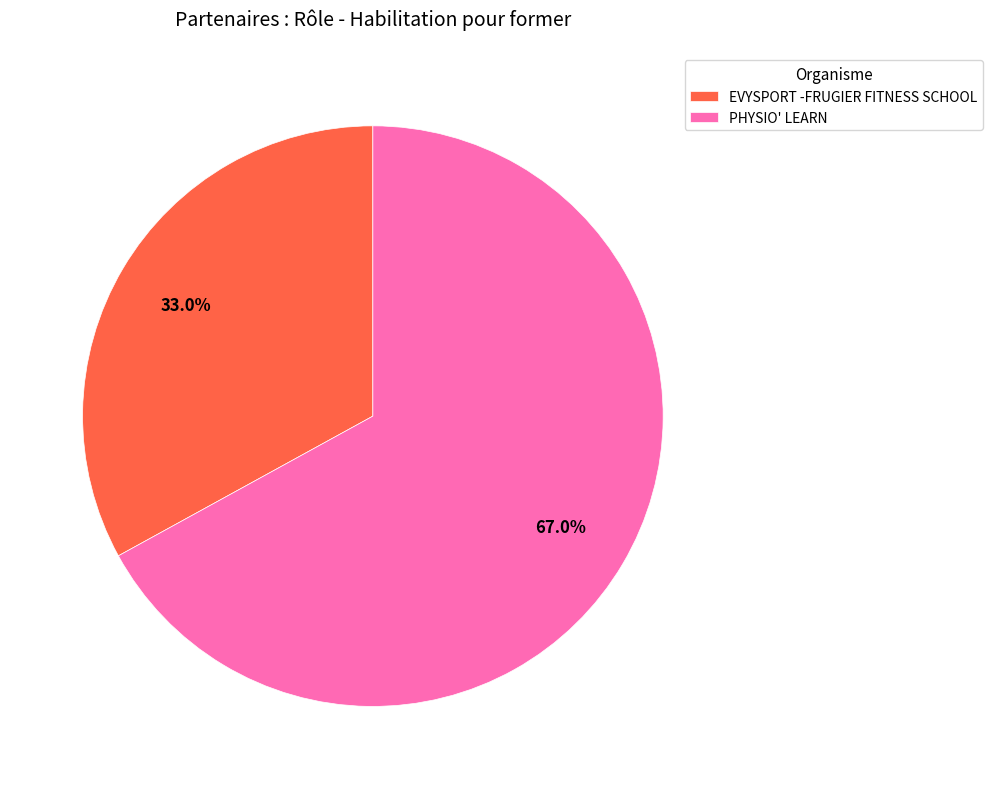

To the nearest percent, what is the difference between the PHYSIO' LEARN and EVYSPORT -FRUGIER FITNESS SCHOOL slice percentages?

34%